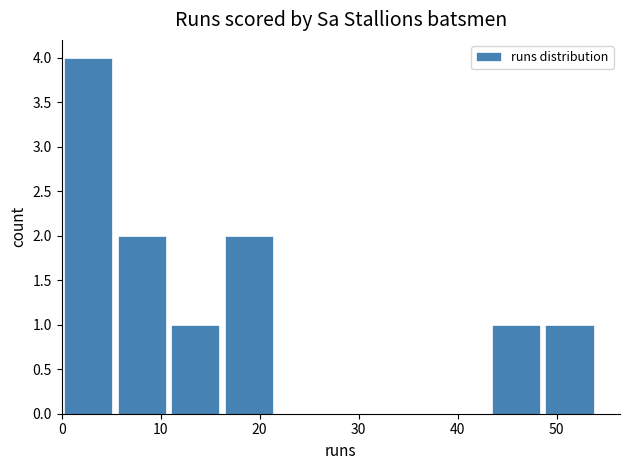

What is the height of the bar covering 0.0 to 5.4 on the x-axis? Neither the bar edges nor the heights are printed on the chart, so give them approximately, as read against the axes.

4